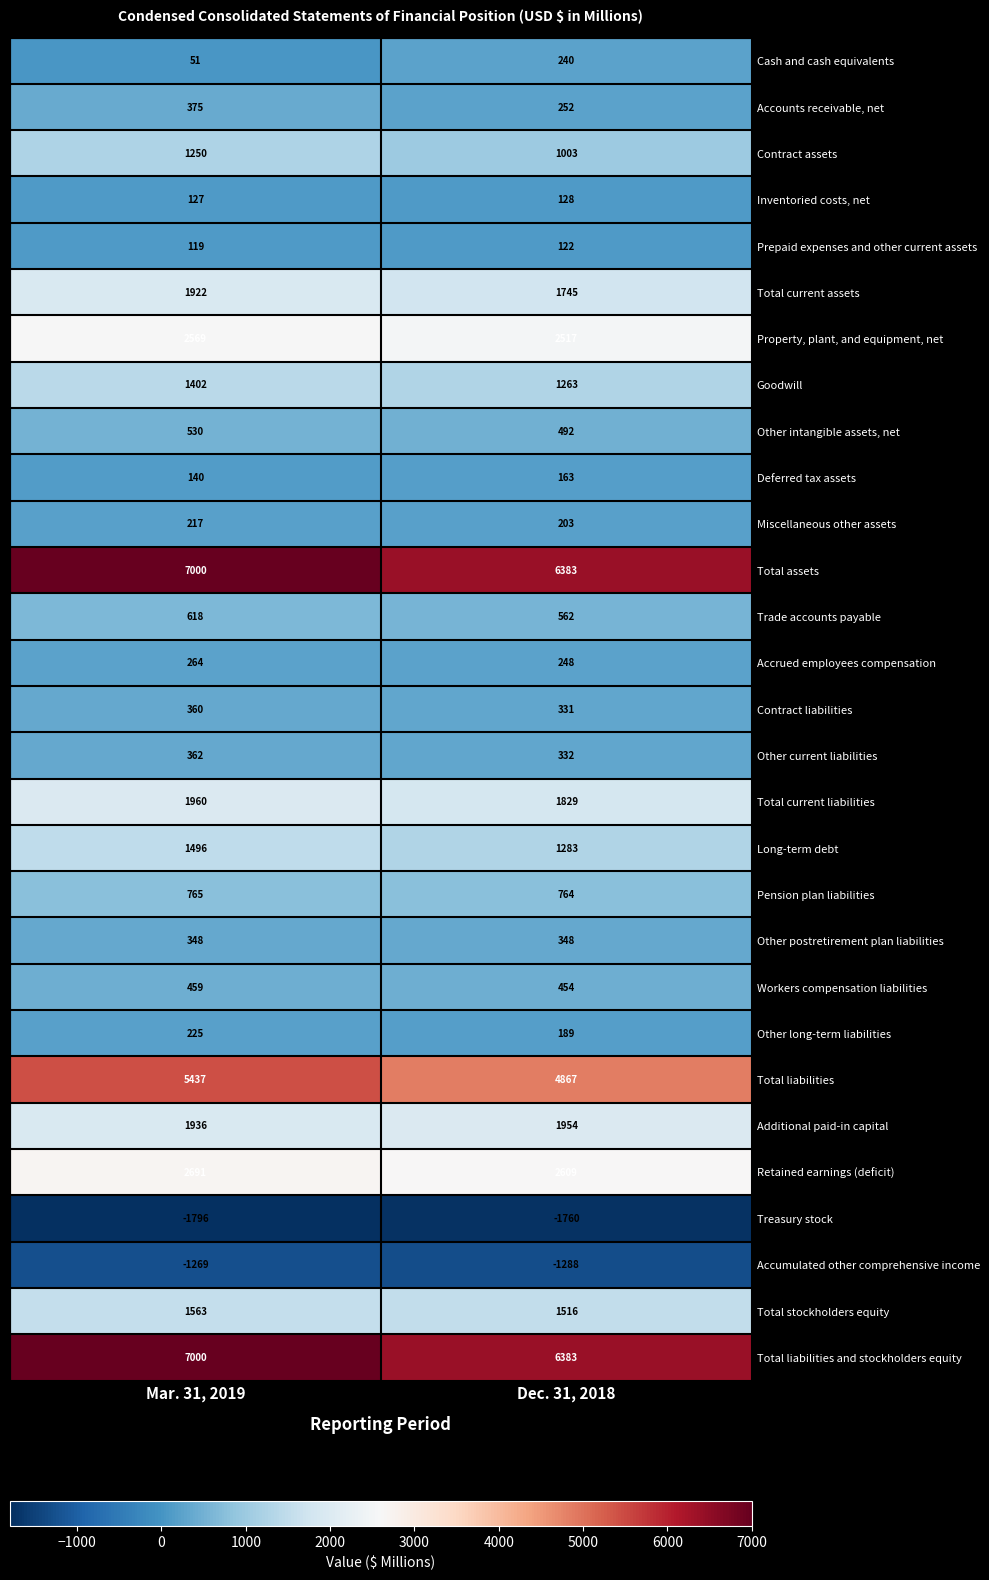

Which category has the lowest value across all series?

Mar. 31, 2019